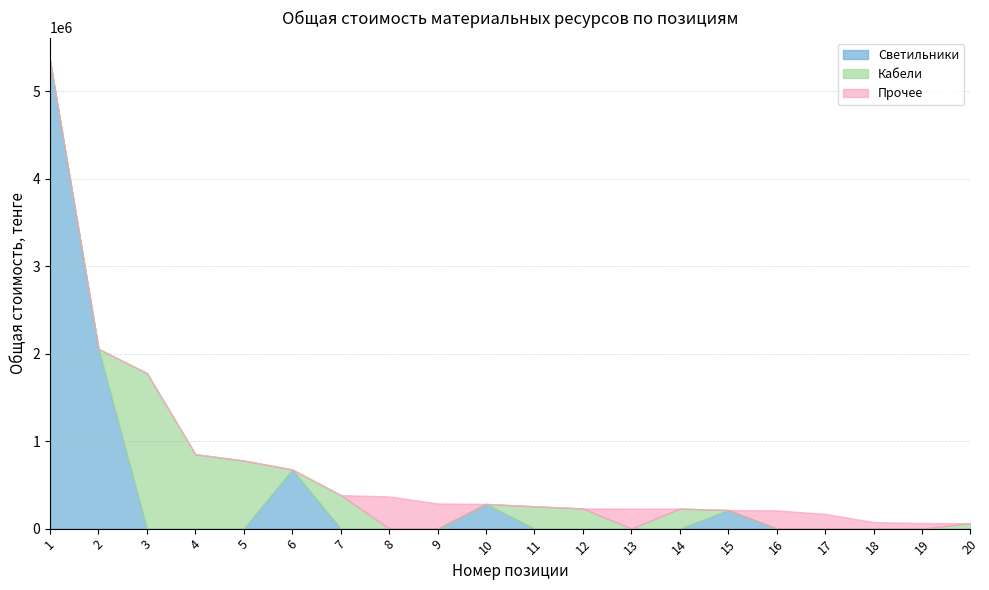

Which series has the largest total across all categories?

Светильники